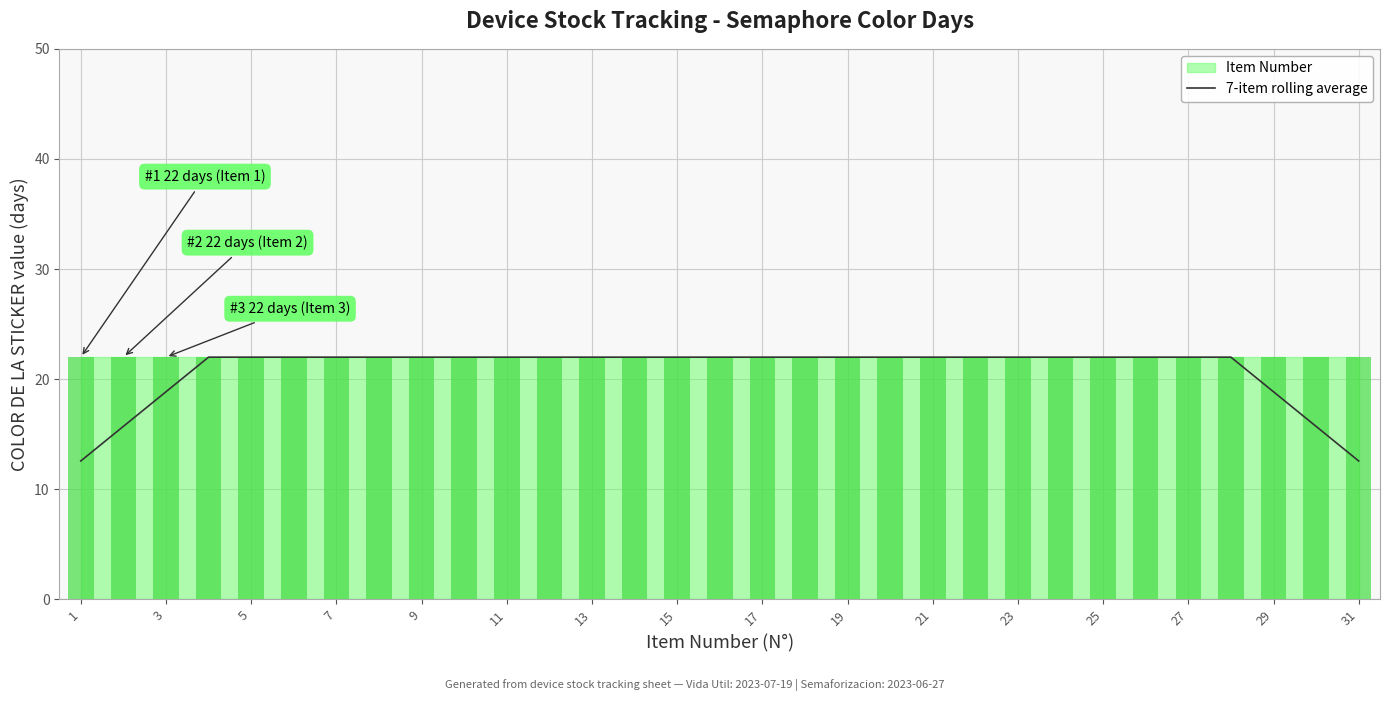

True or false: 7-item rolling average has a value of 33.7 at 5.

False